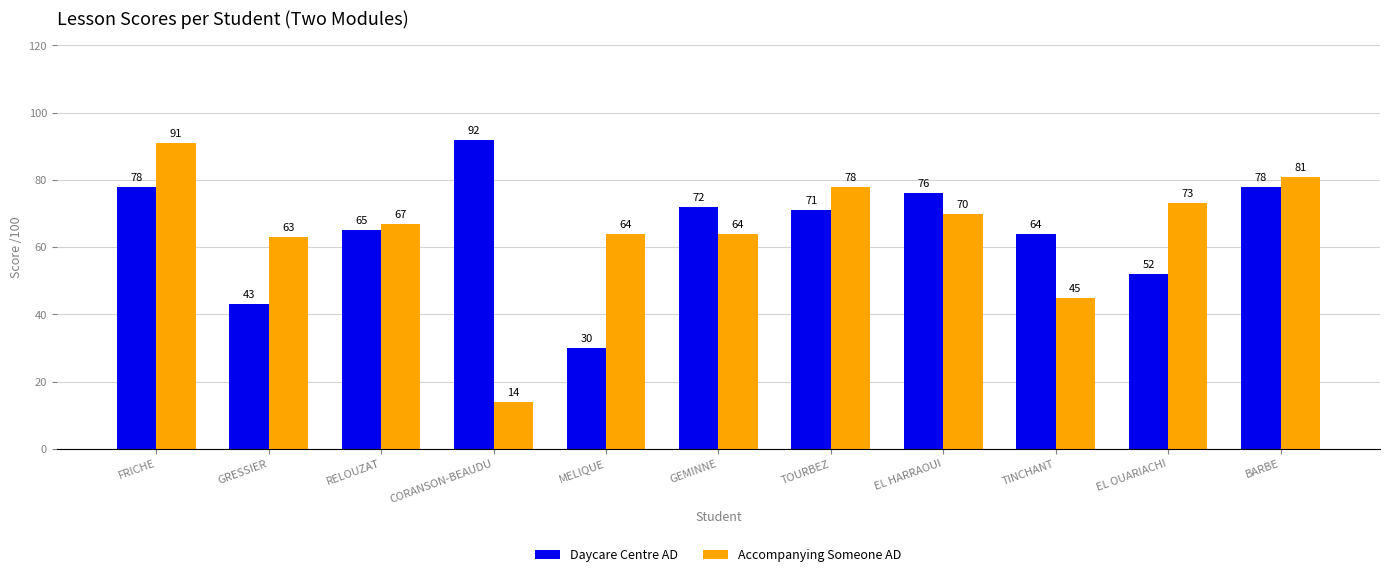

True or false: Accompanying Someone AD has a value of 64 at GEMINNE.

True